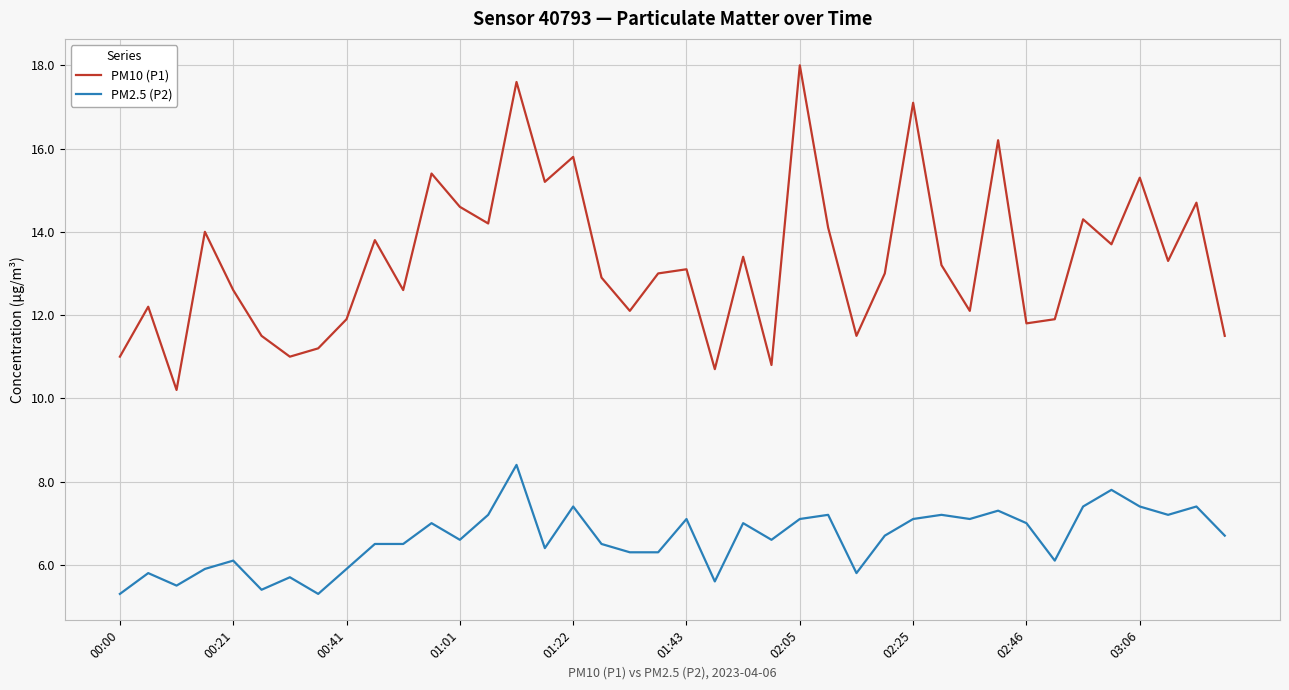

Rank the series by their maximum value, from lowest to highest.

PM2.5 (P2), PM10 (P1)